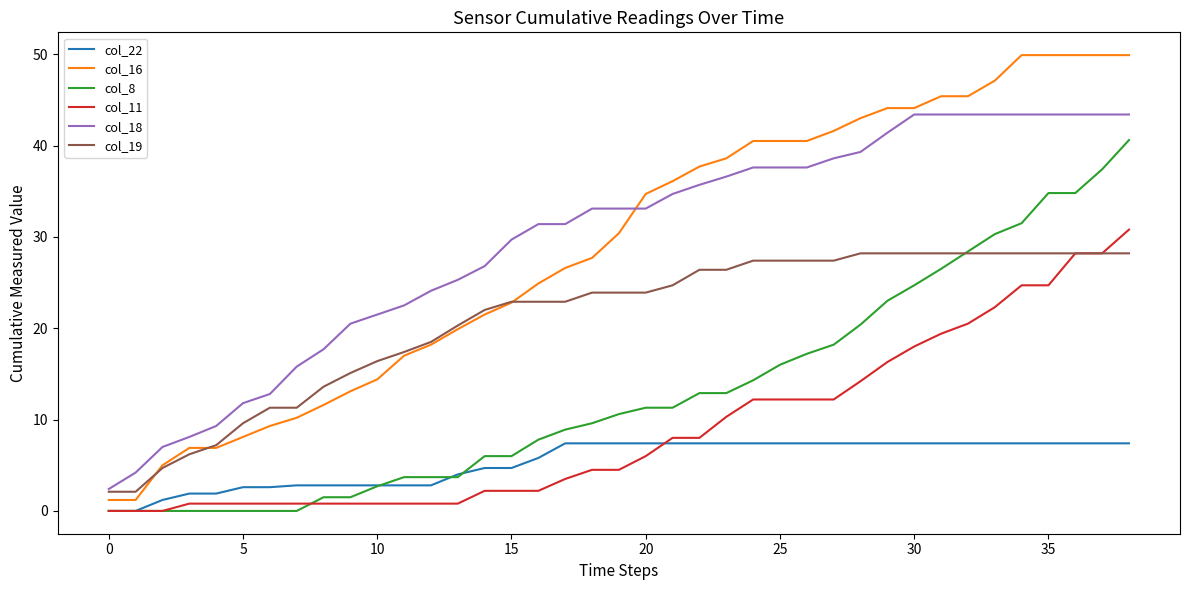

True or false: col_11 and col_16 intersect in this chart.

False